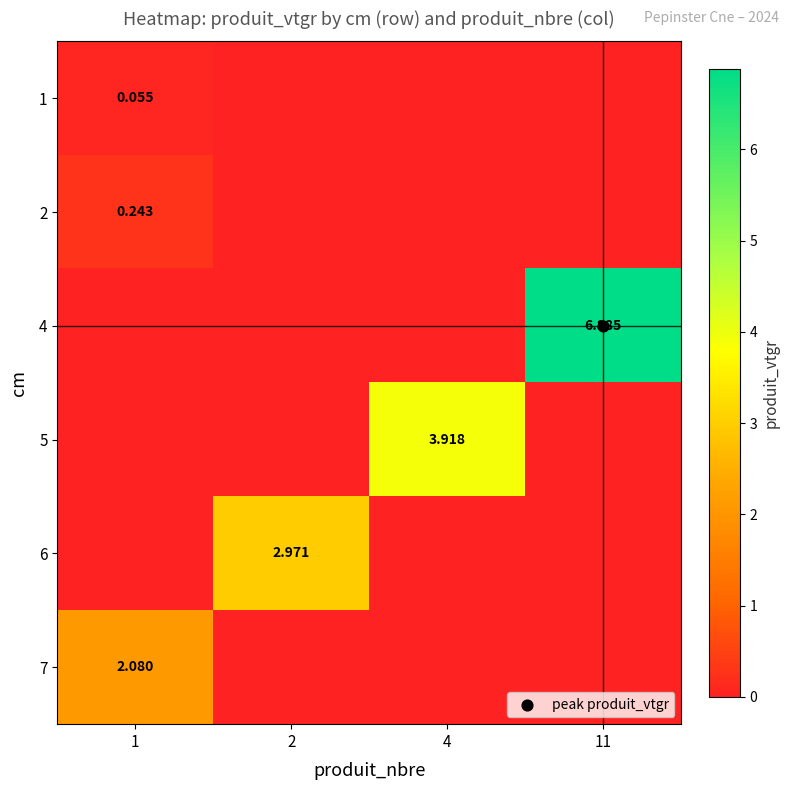

The 7 series shows -1.3 at 2. True or false?

False